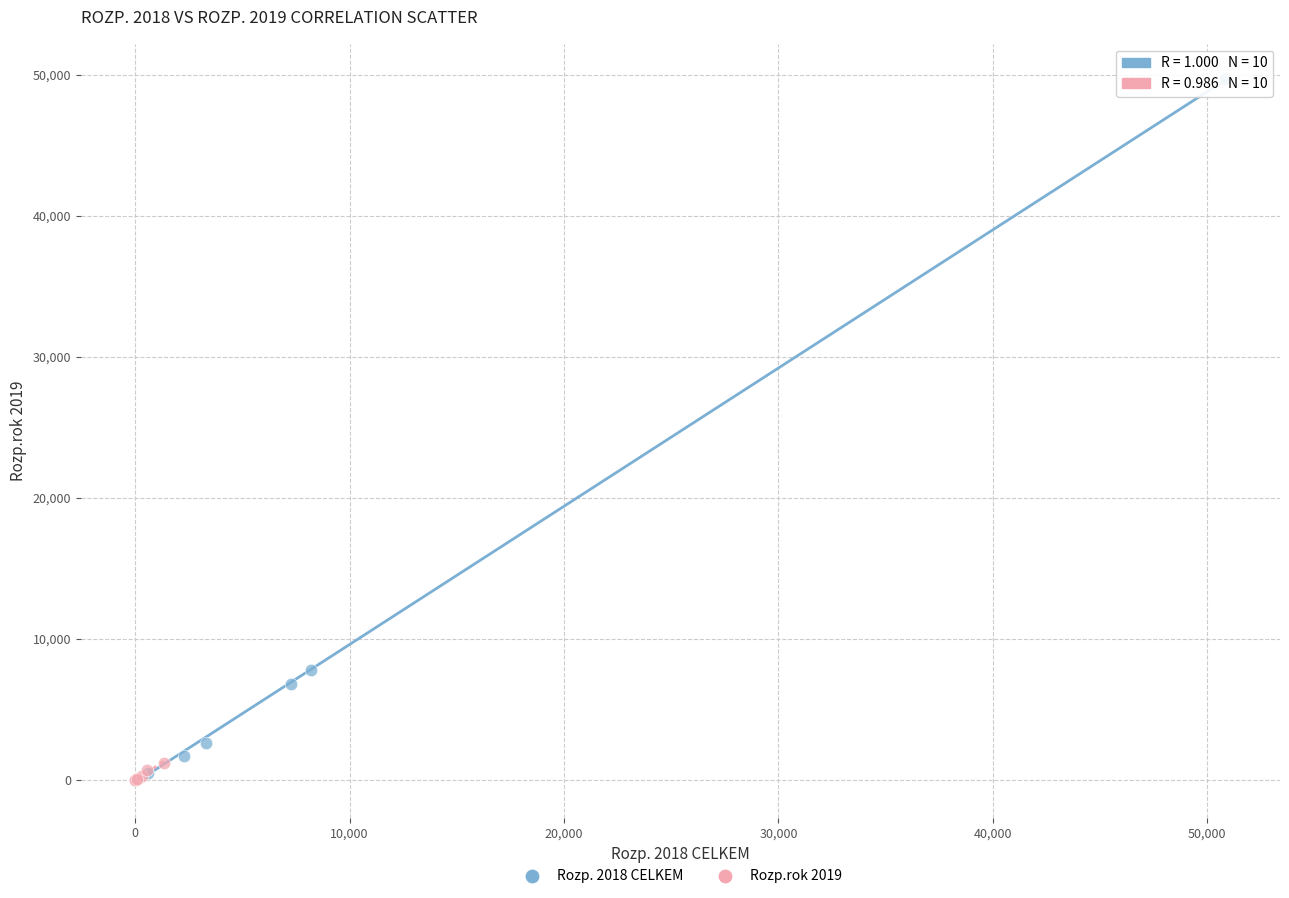

What are all the series names shown in the legend?

Rozp. 2018 CELKEM, Rozp.rok 2019